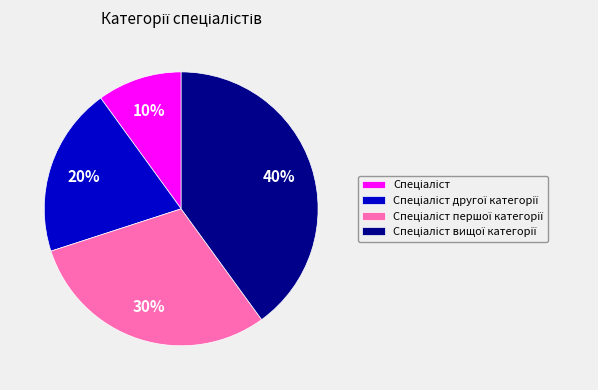

Count the number of slices in the pie.

4